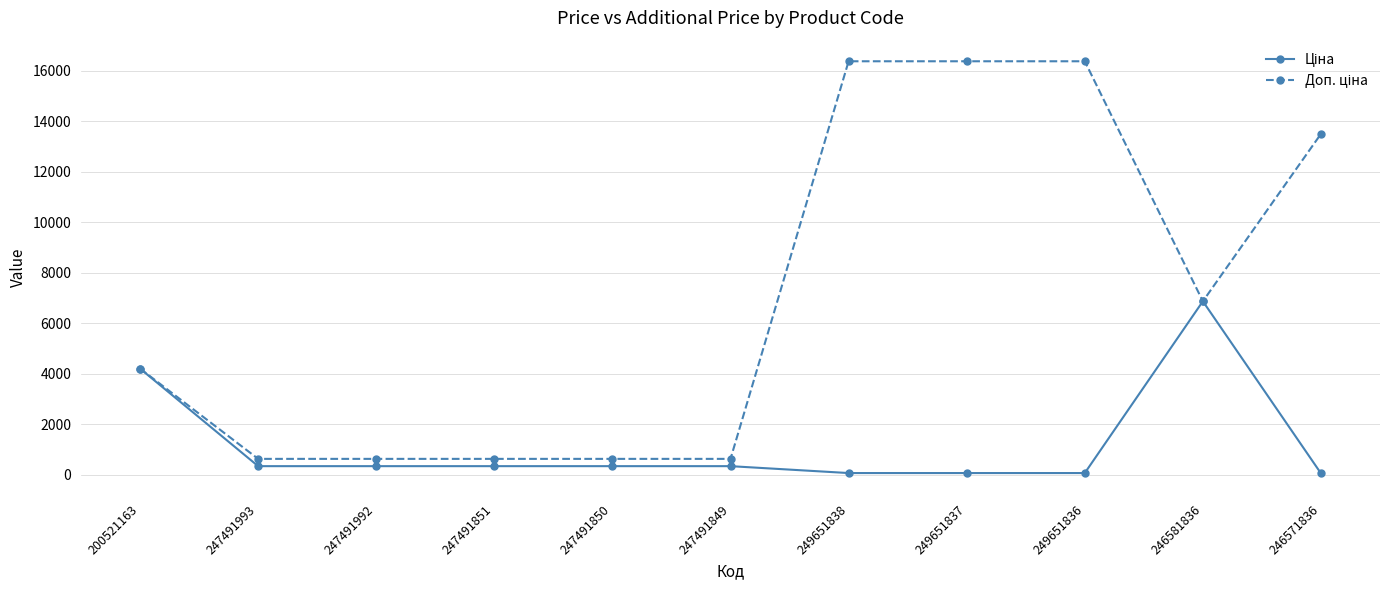

Does the chart display data point markers on the line(s)?

Yes